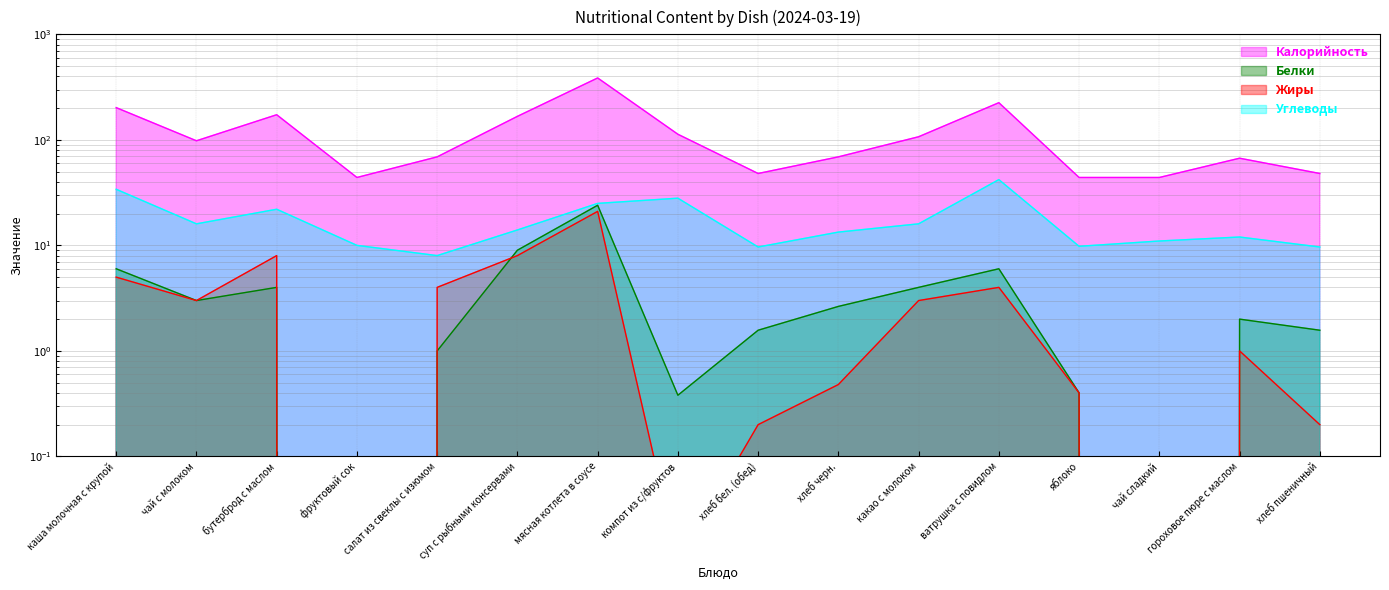

Is the value of Белки at мясная котлета в соусе greater than the value of Жиры at какао с молоком?

Yes